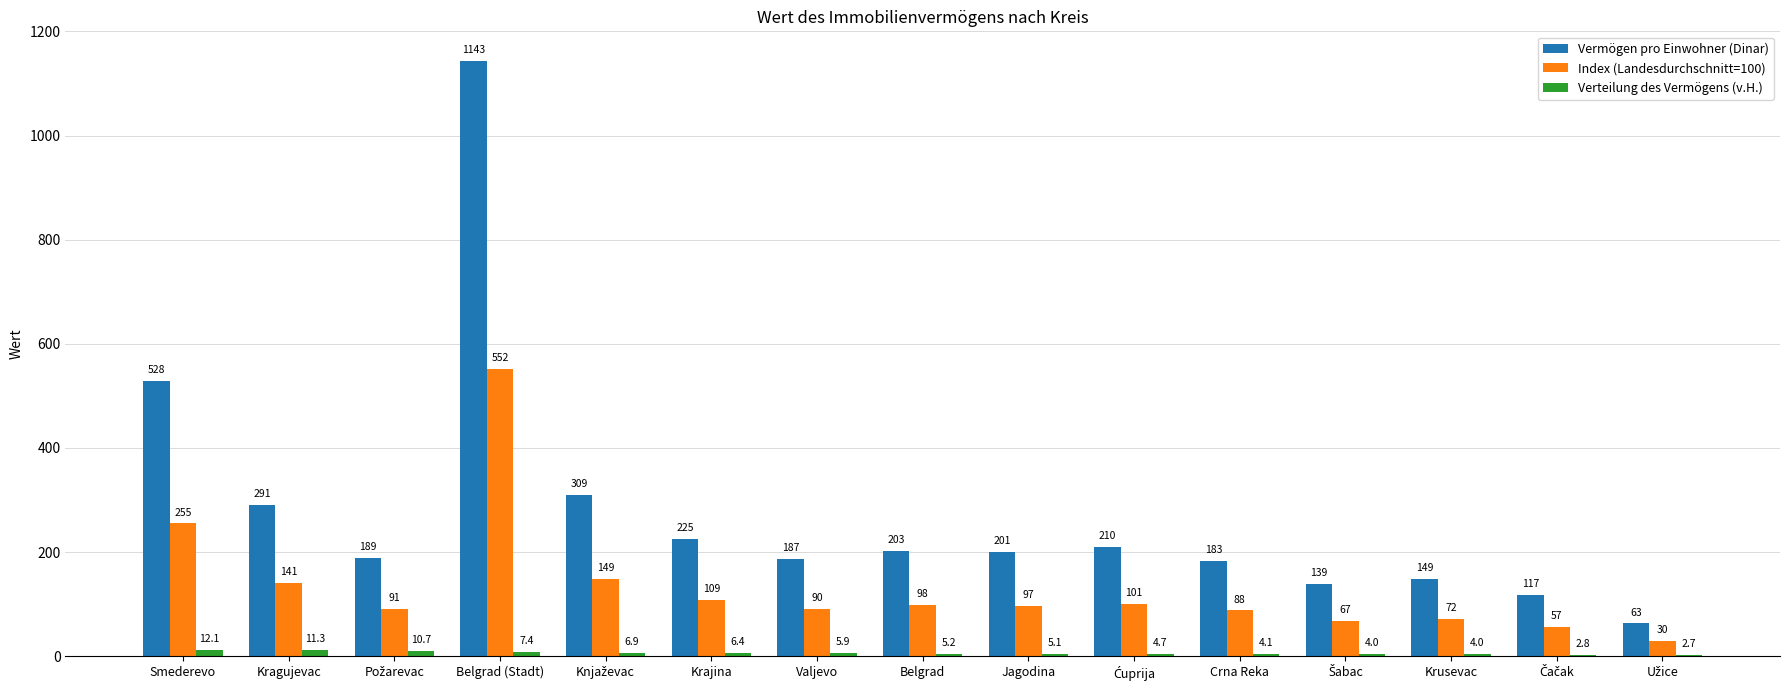

What is the total value across all series at Krajina?

340.4